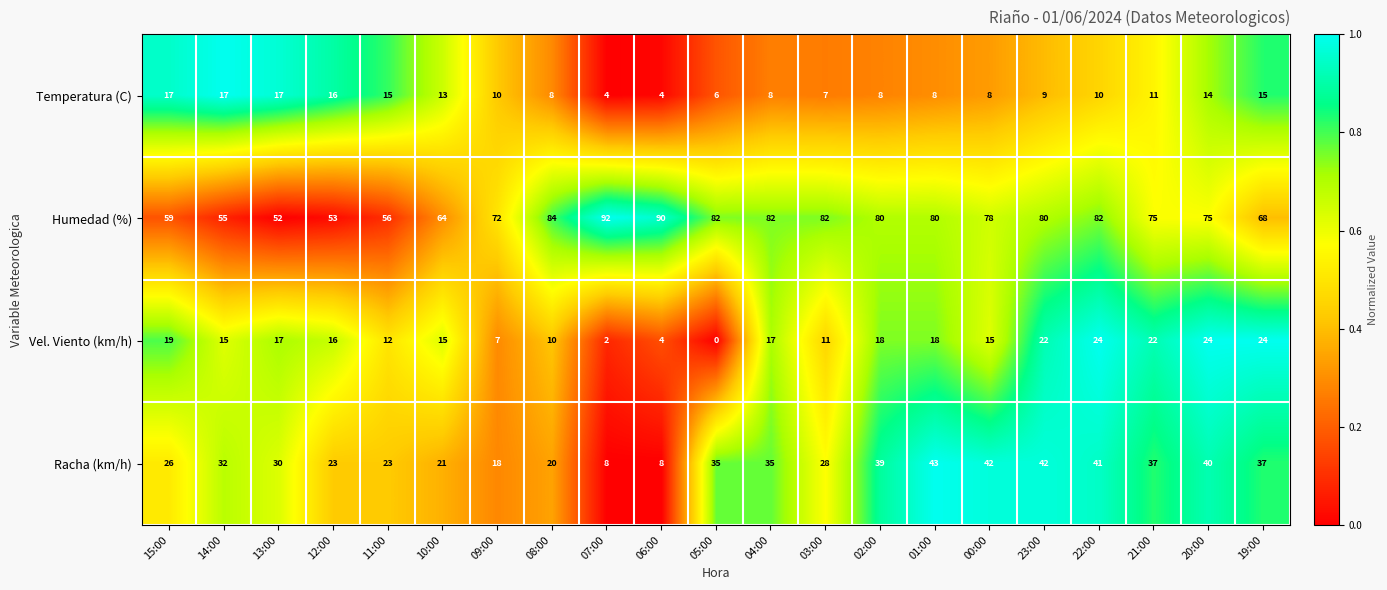

At how many categories does at least one series exceed 54?

19